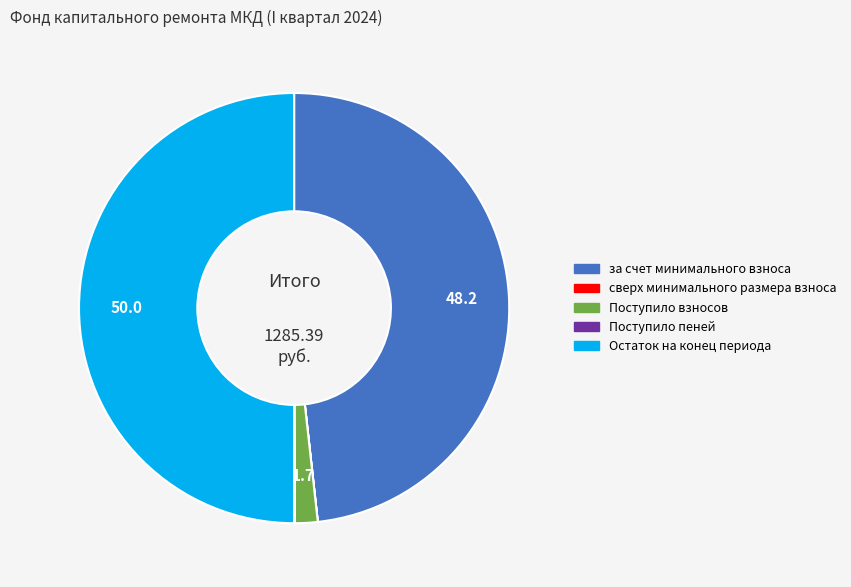

Does за счет минимального взноса represent more than half of the total?

No